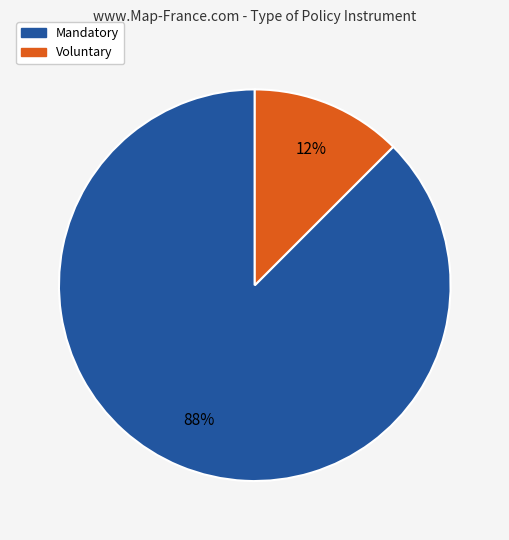

To the nearest percent, what is the average slice percentage?

50%